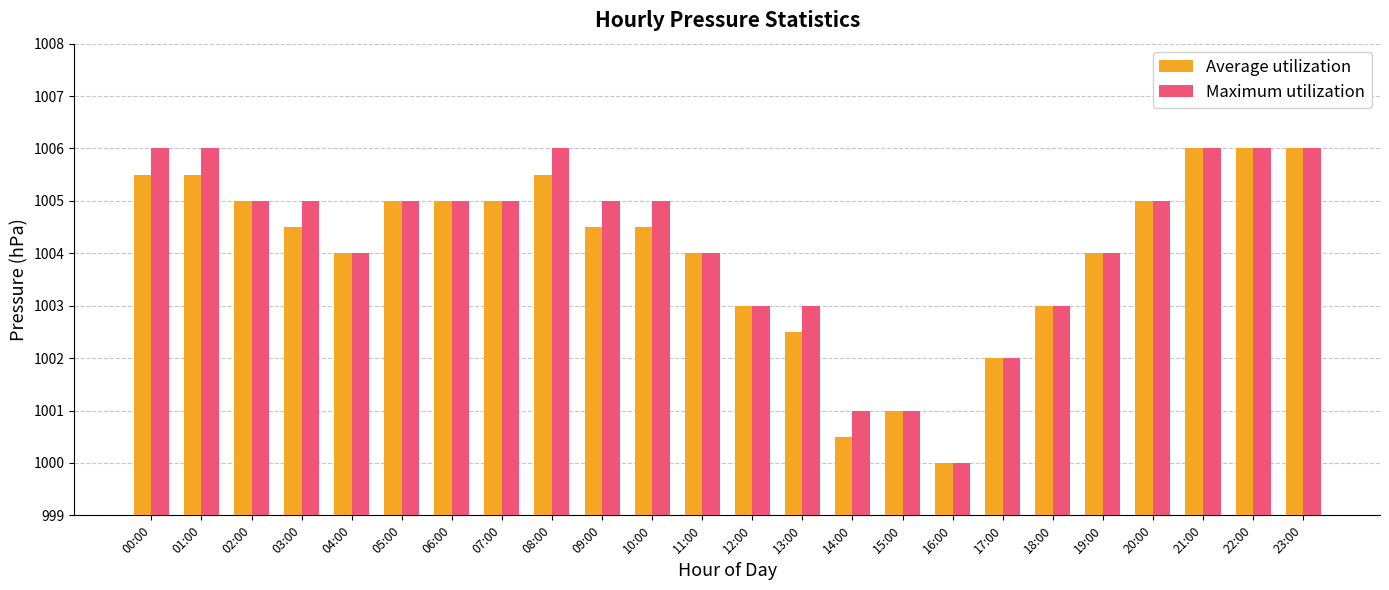

How many bars are there in each group?

2